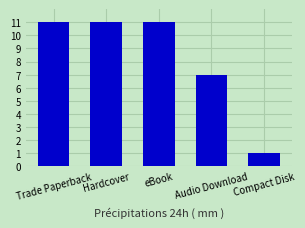

What is the difference between the maximum and minimum values?

10